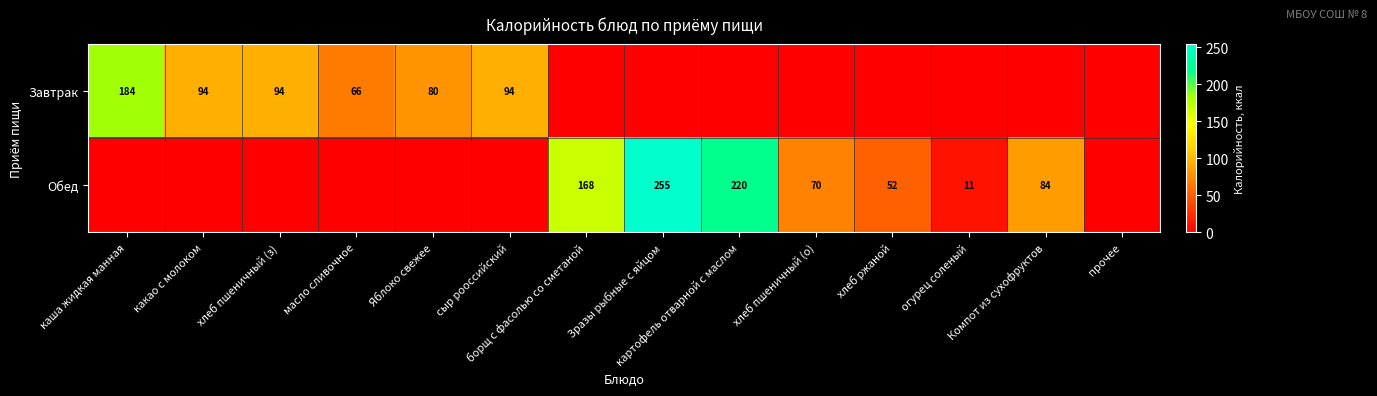

Is it true that Обед equals 102.6 at каша жидкая манная?

False